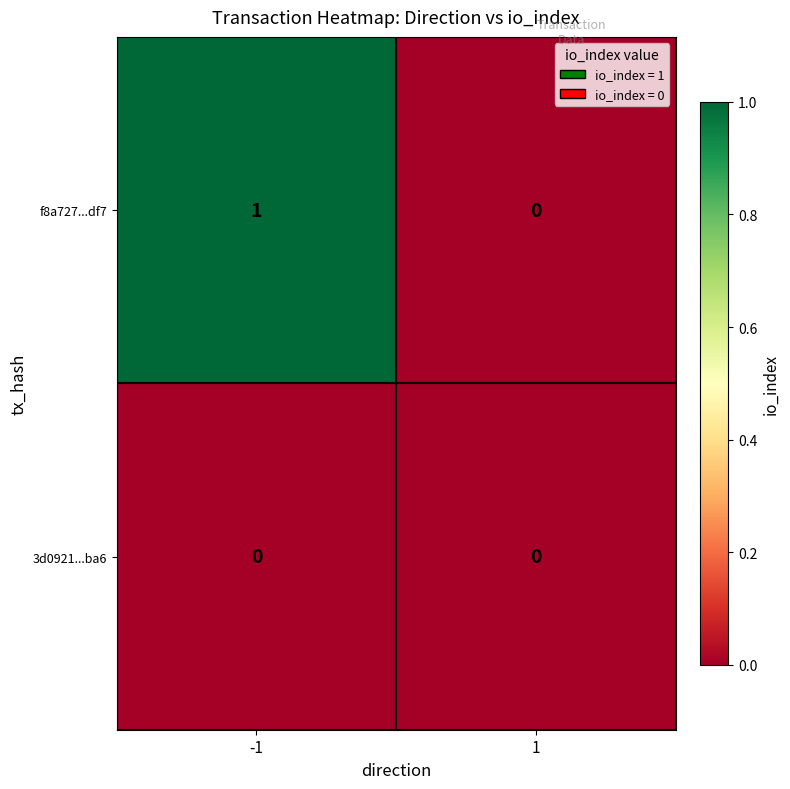

Between -1 and 1, which series saw the biggest shift?

f8a727...df7